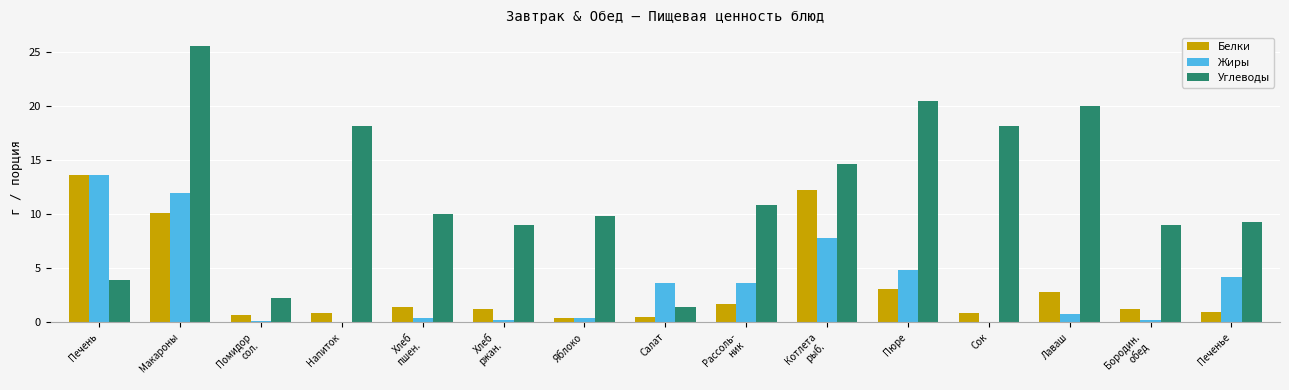

Which category has the highest value in the Белки series?

Печень